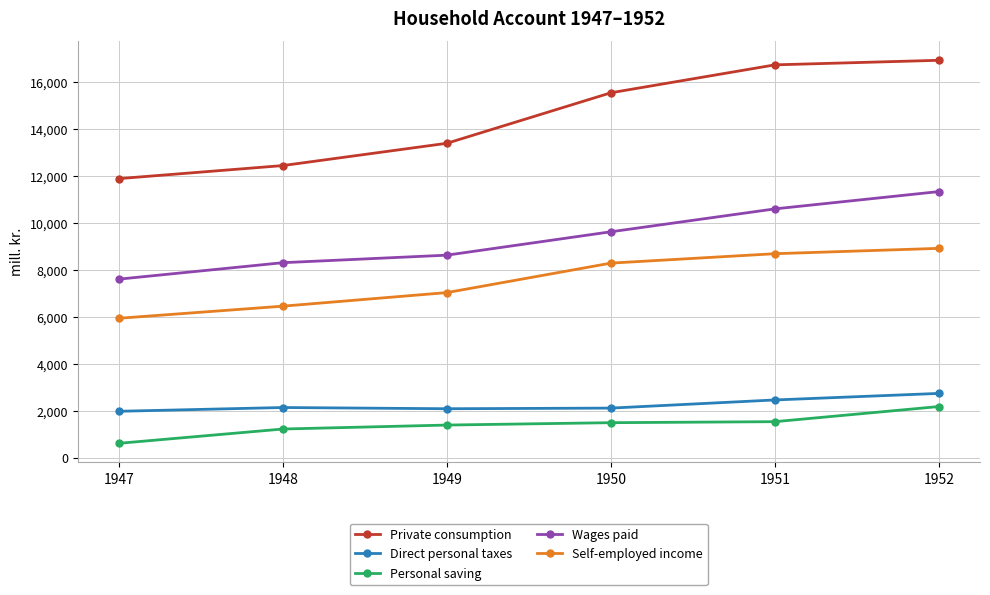

Between 1948 and 1950, which series saw the biggest shift?

Private consumption